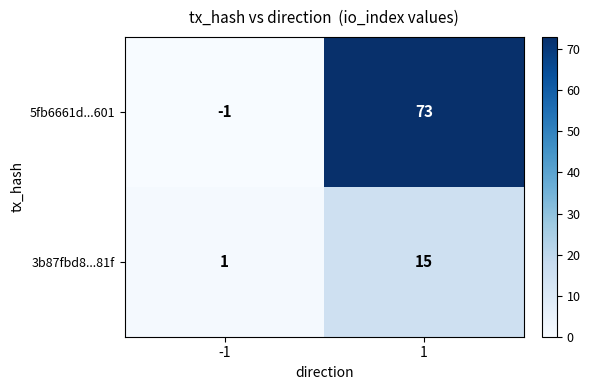

True or false: 3b87fbd8...81f has a value of 1 at -1.

True